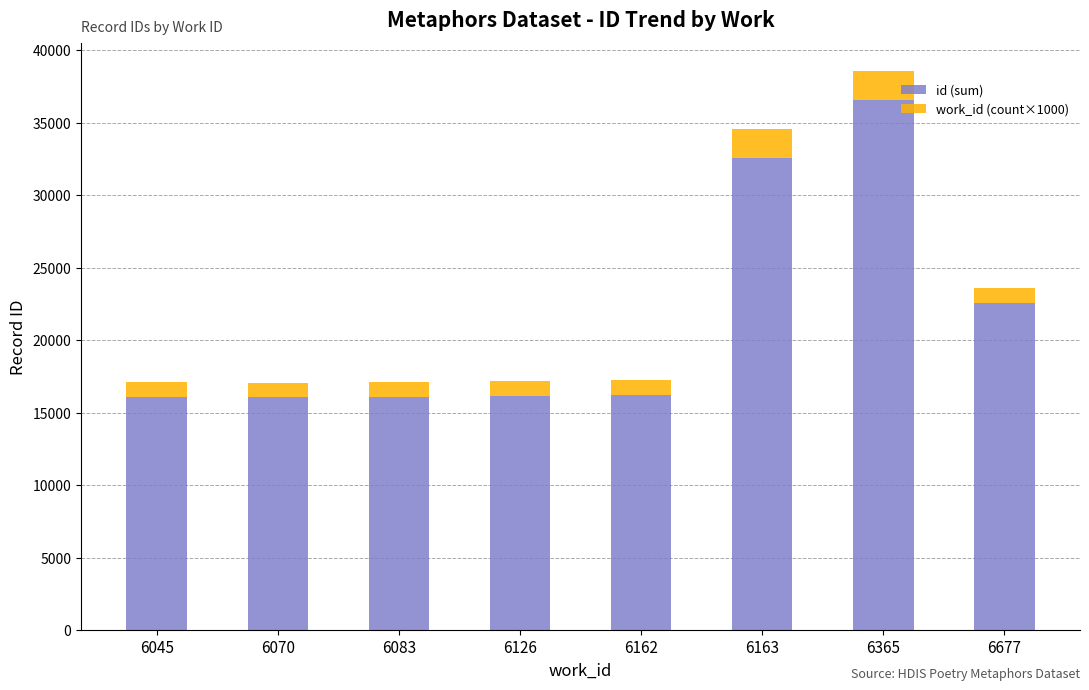

At which category is the sum across all series the highest?

6365